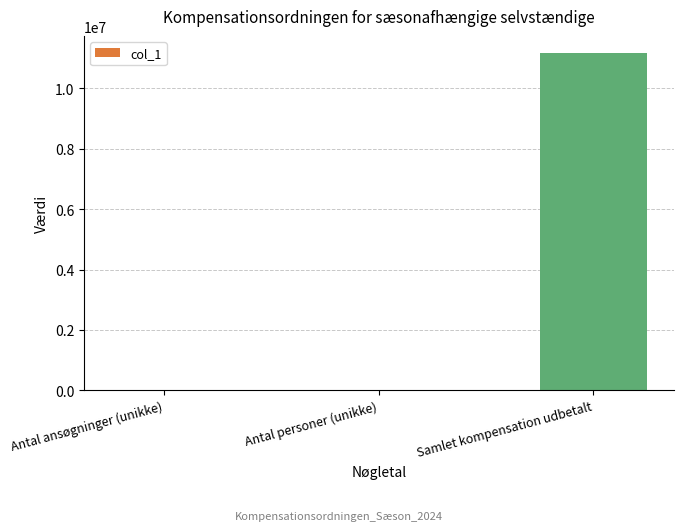

Which has a higher value, Antal ansøgninger (unikke) or Samlet kompensation udbetalt?

Samlet kompensation udbetalt